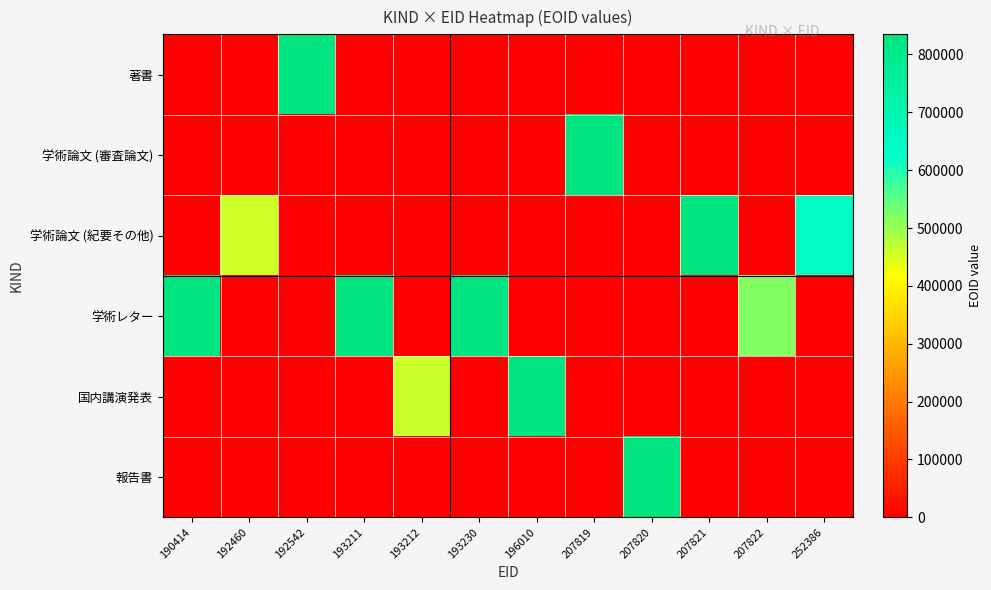

Count the number of data series in this chart.

6